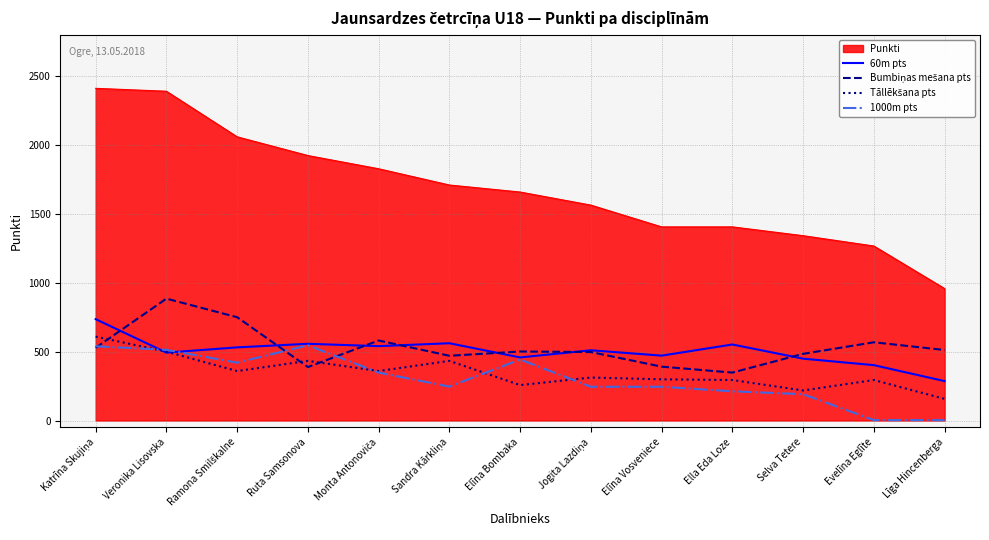

How many lines are shown in the chart?

5